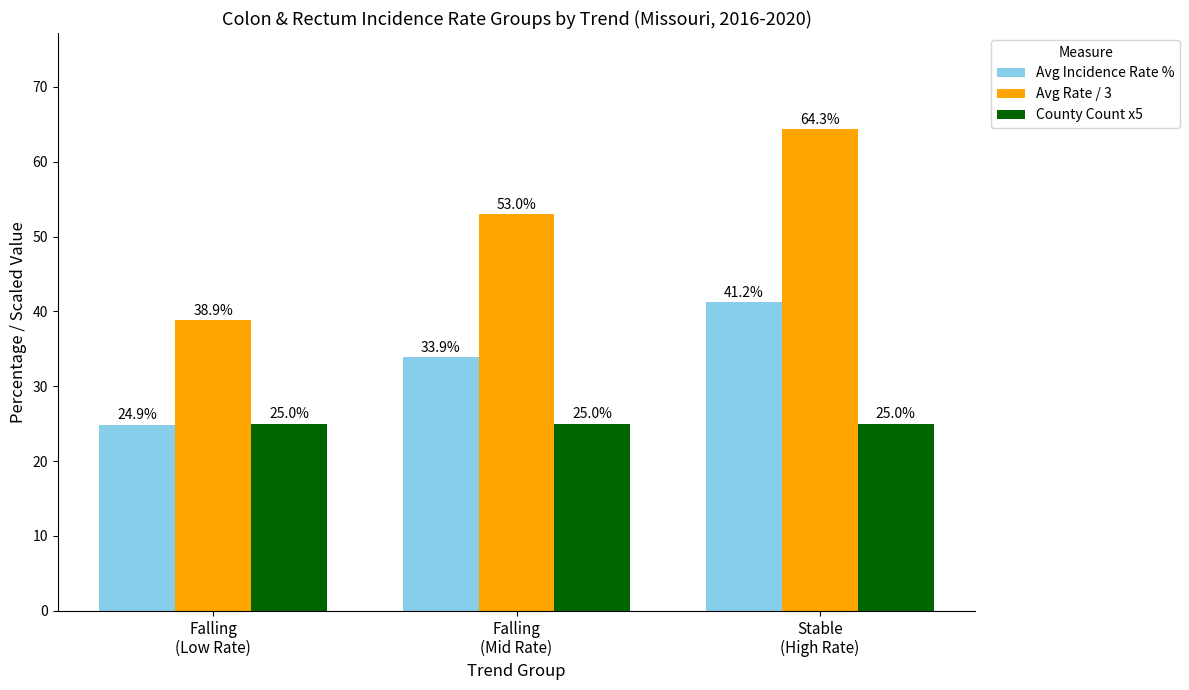

Count the number of data series in this chart.

3